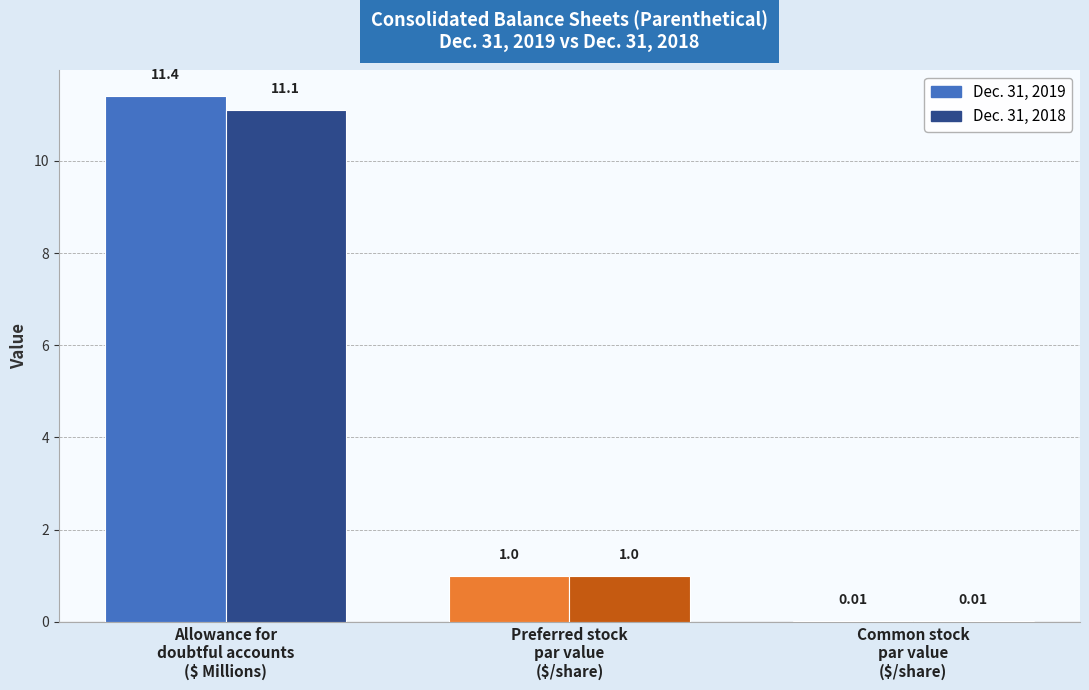

Which series has the widest spread of values?

Dec. 31, 2019